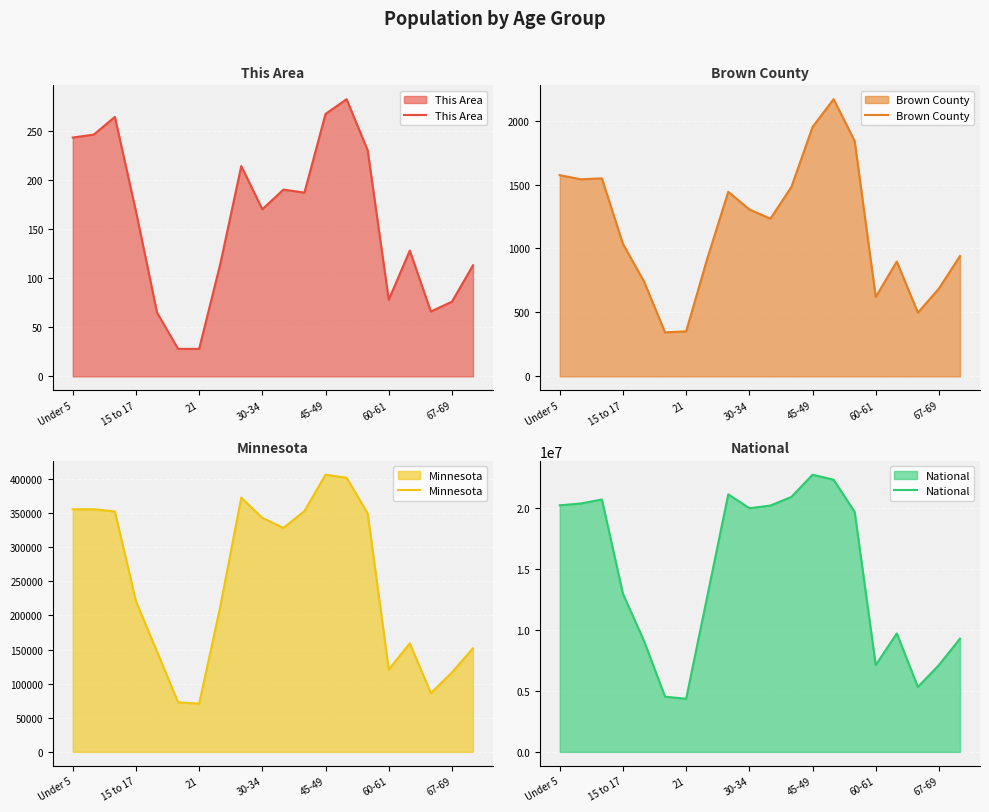

At which label is National closest to 13531442?

15 to 17